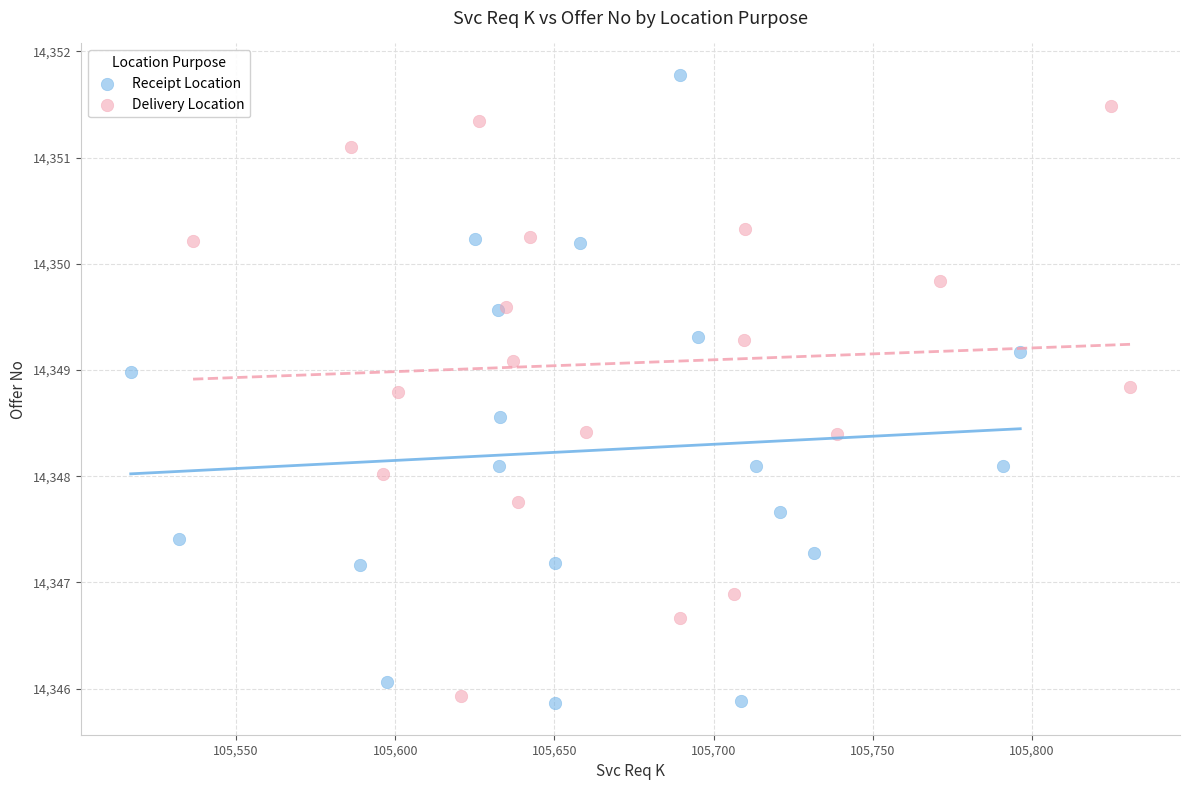

Which series reaches the minimum Y coordinate?

Receipt Location